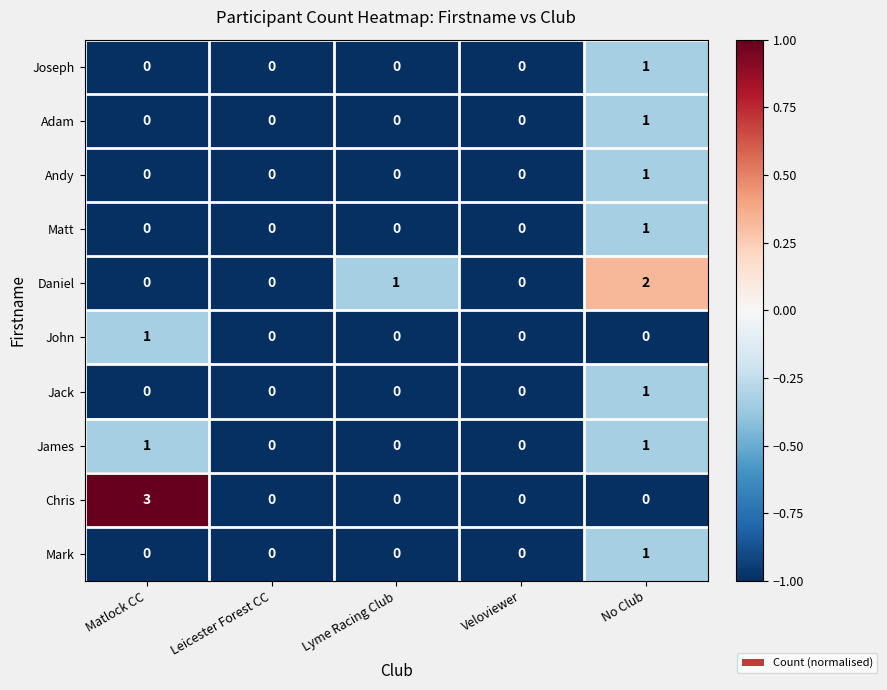

What is the difference between the maximum and minimum values in the Chris series?

3